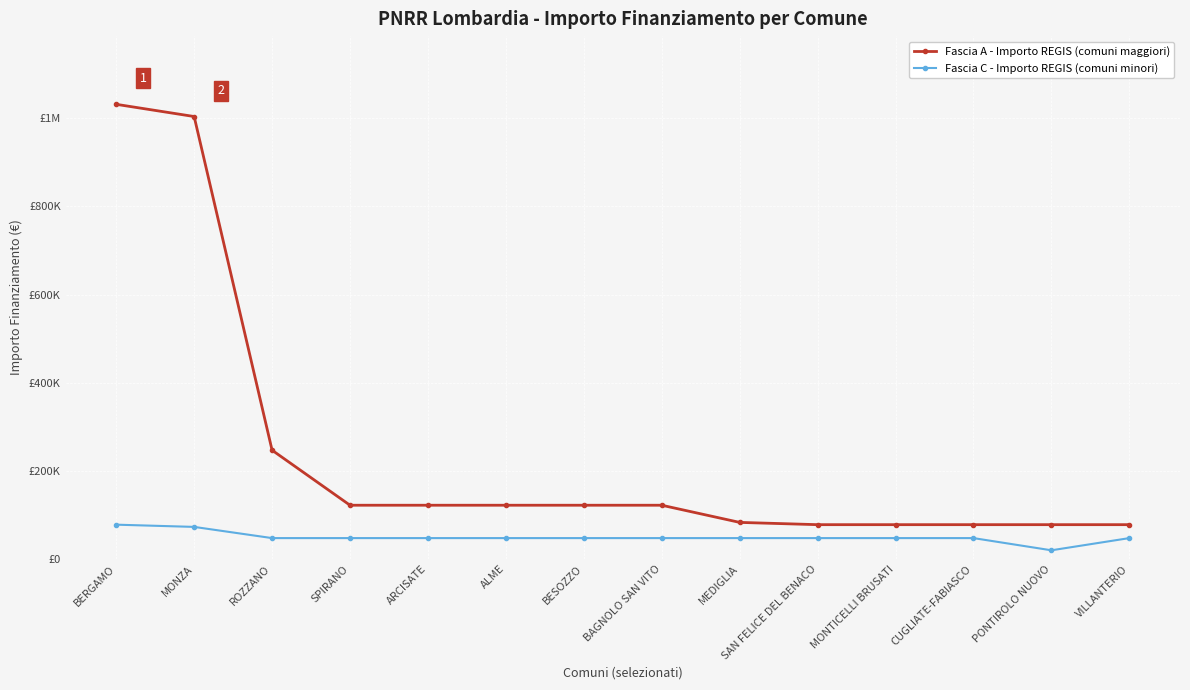

Which series has the largest total across all categories?

Fascia A - Importo REGIS (comuni maggiori)